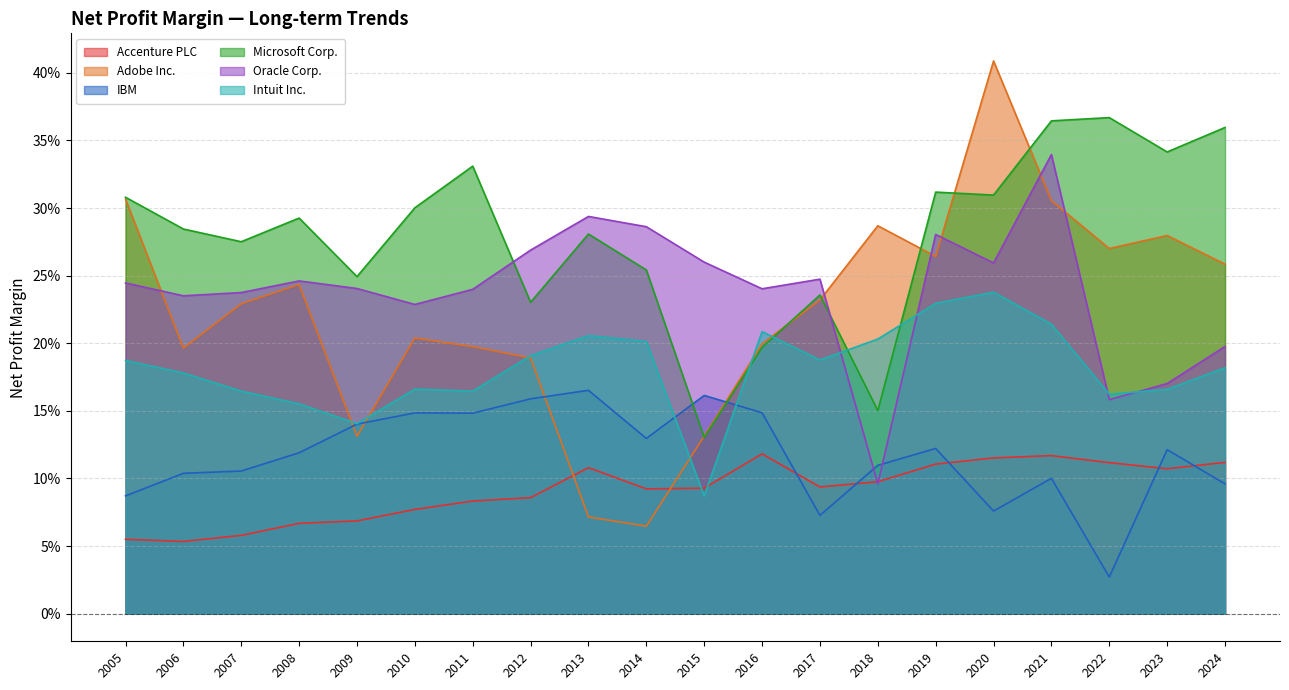

How many intersections are there between Microsoft Corp. and Intuit Inc.?

4